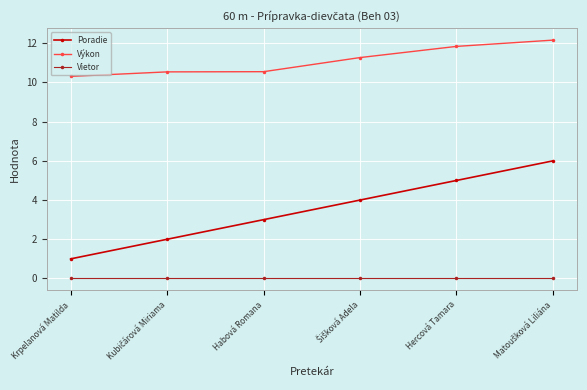

Which series has the largest range (max minus min)?

Poradie